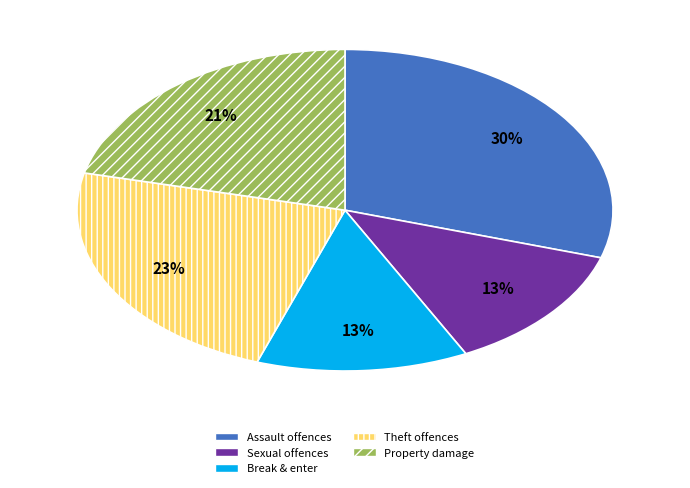

Between Break & enter and Assault offences, which is larger?

Assault offences